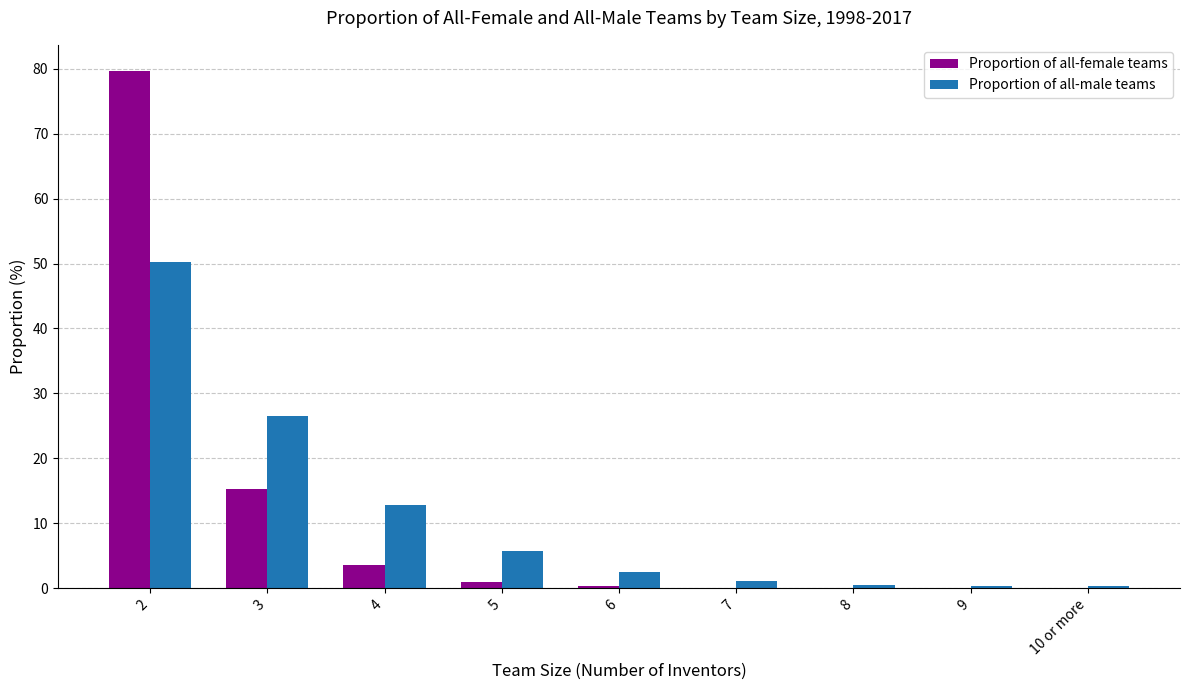

Is it true that Proportion of all-male teams equals 5.7 at 5?

True